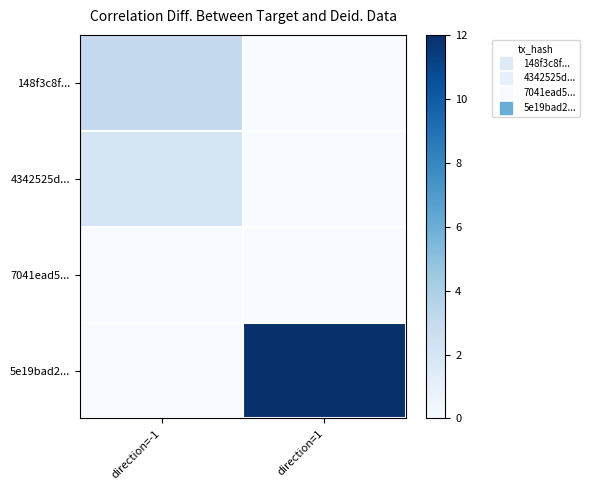

Between direction=-1 and direction=1, which is larger?

direction=-1